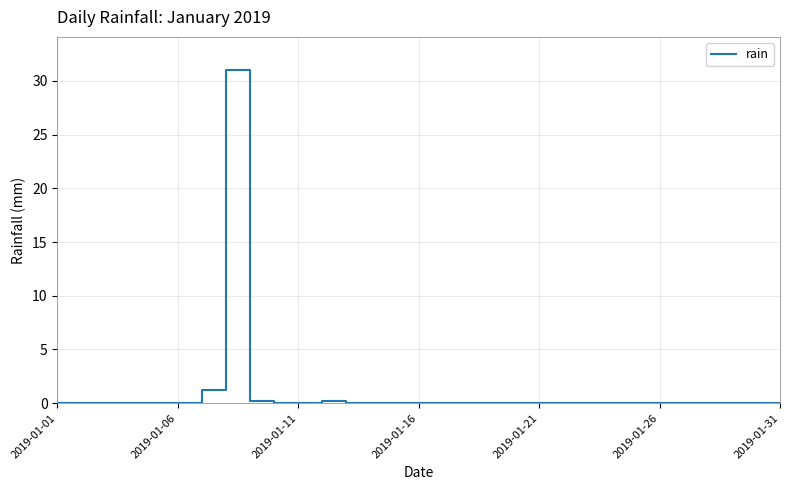

What is the maximum value shown in the chart?

31.0